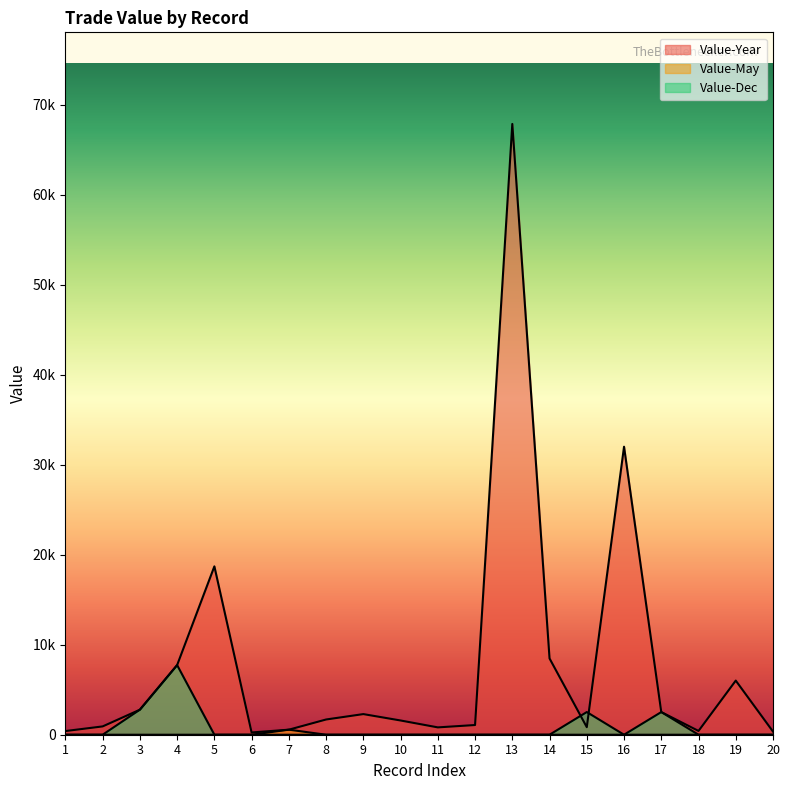

What is the sum of the Value-Dec values at 6 and 3?

2781